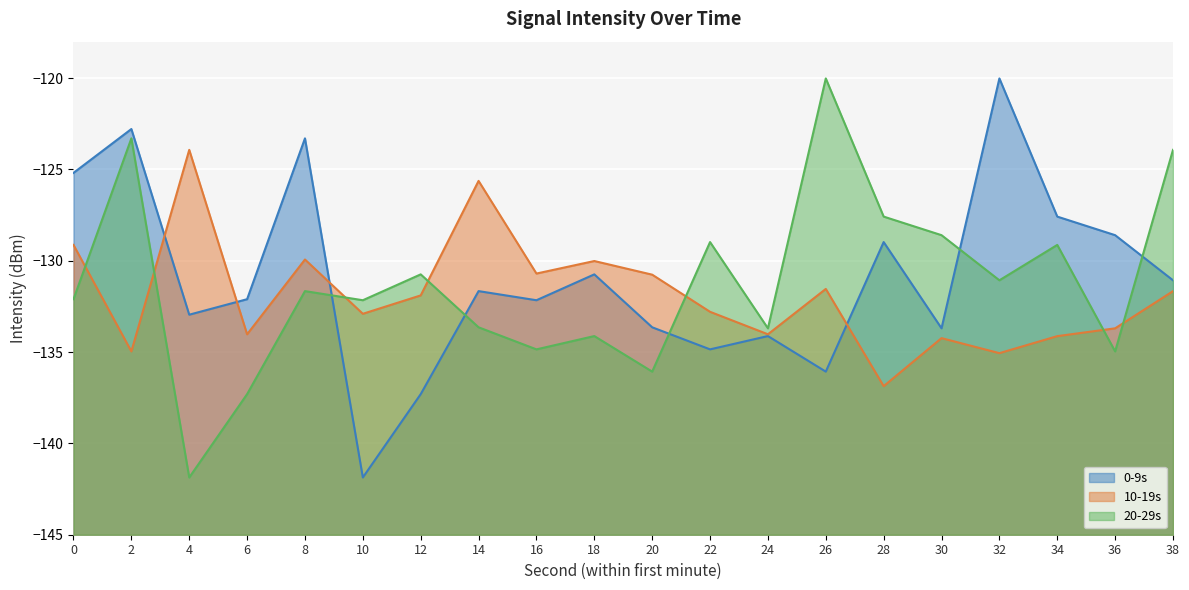

The value of 0-9s at 26 is -54.6. True or false?

False